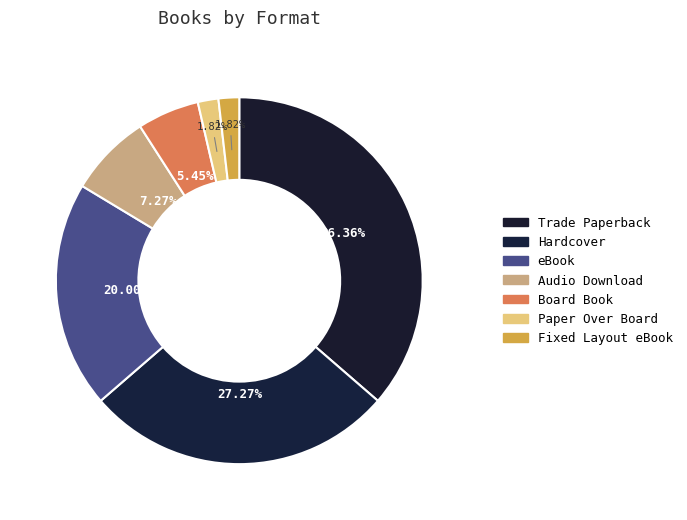

Does Audio Download represent more than half of the total?

No